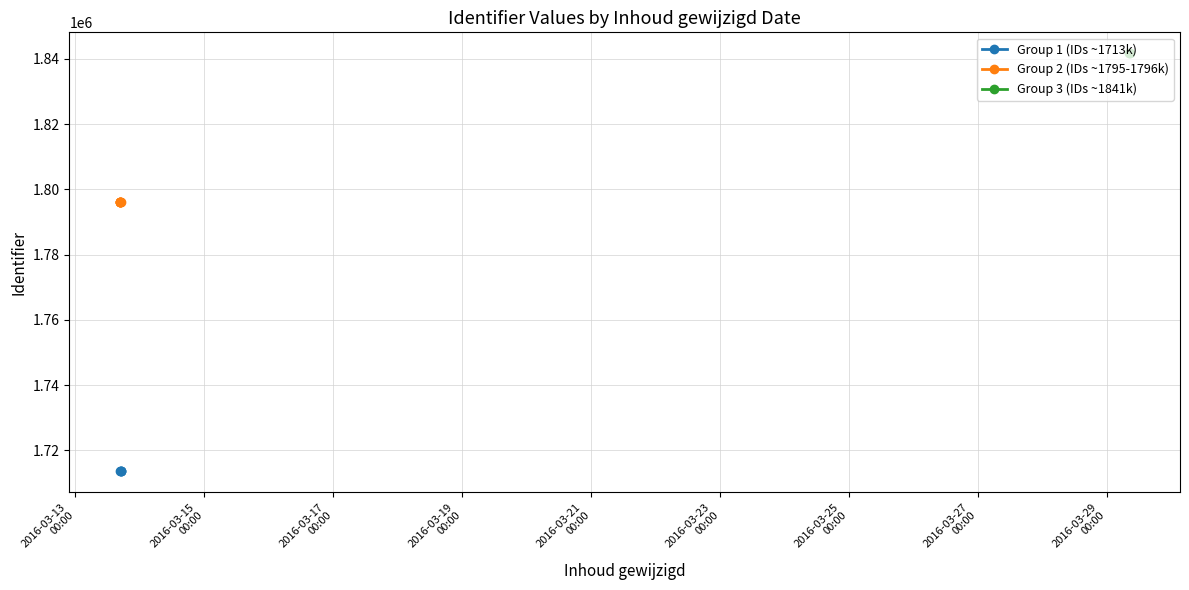

What is the minimum value for Group 1 (IDs ~1713k)?

1713649